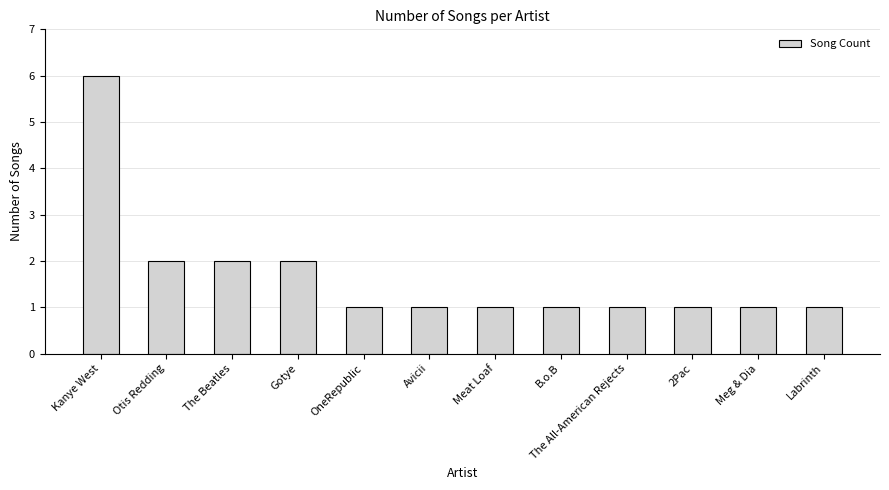

What is the change in value from Kanye West to The All-American Rejects?

-5